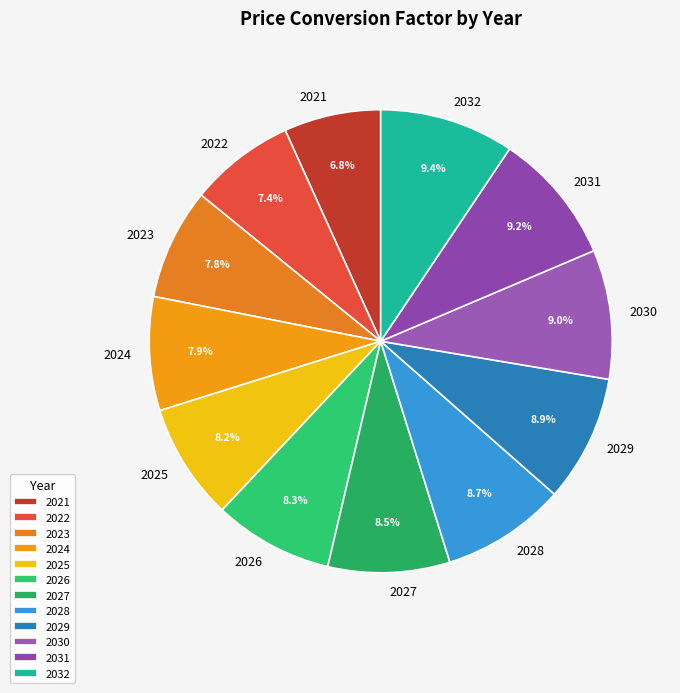

How many segments does this pie chart have?

12